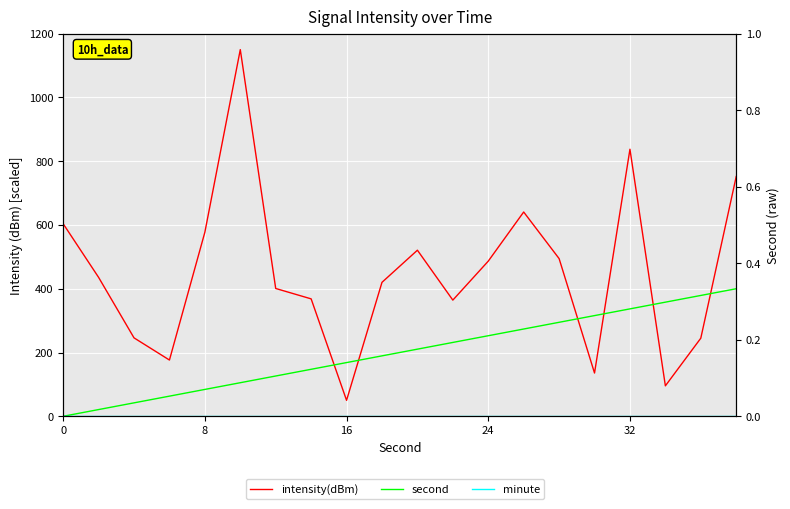

Is this an area chart (filled region under the line)?

No